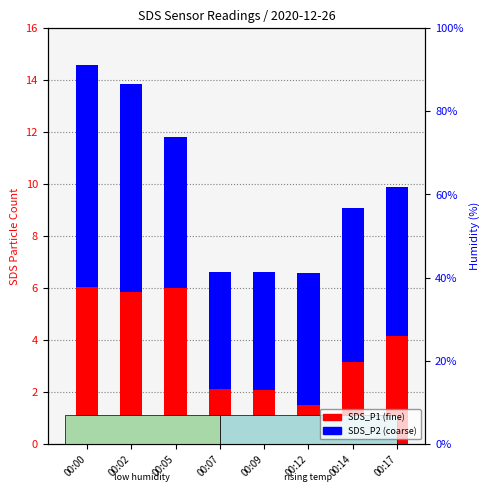

Count the number of data series in this chart.

2